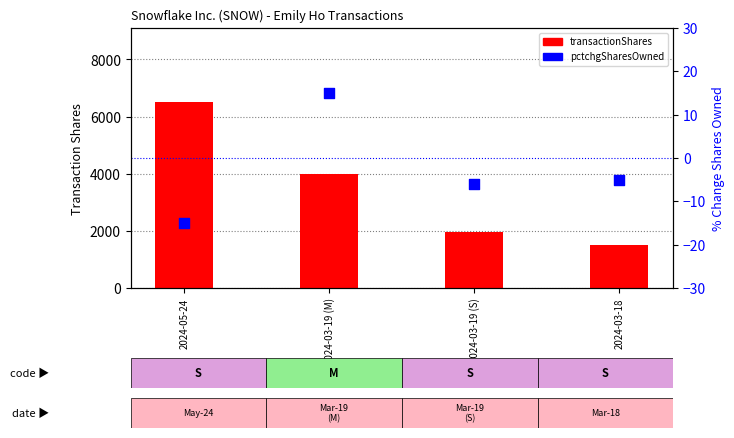

Is the value of pctchgSharesOwned at 2024-03-19 (S) greater than the value of transactionShares at 2024-05-24?

No